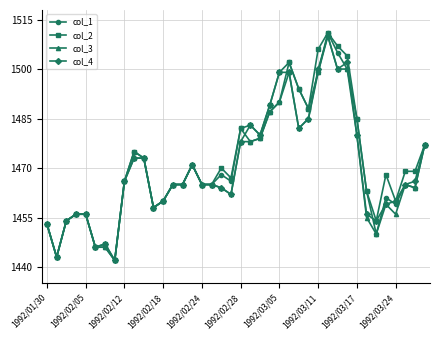

Which series has the largest total across all categories?

col_2